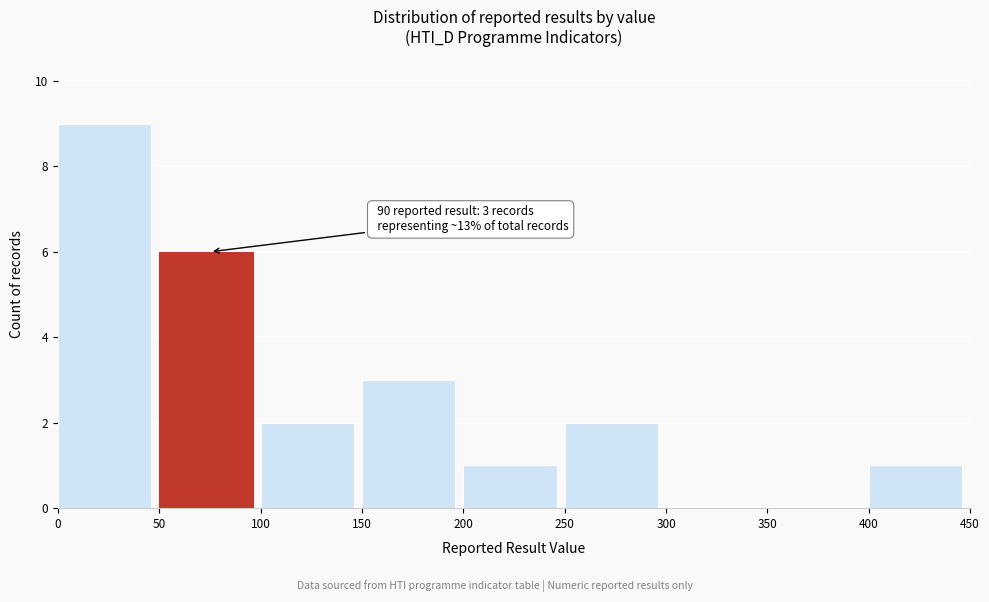

Over which range of the x-axis is the bar tallest?

0 to 50